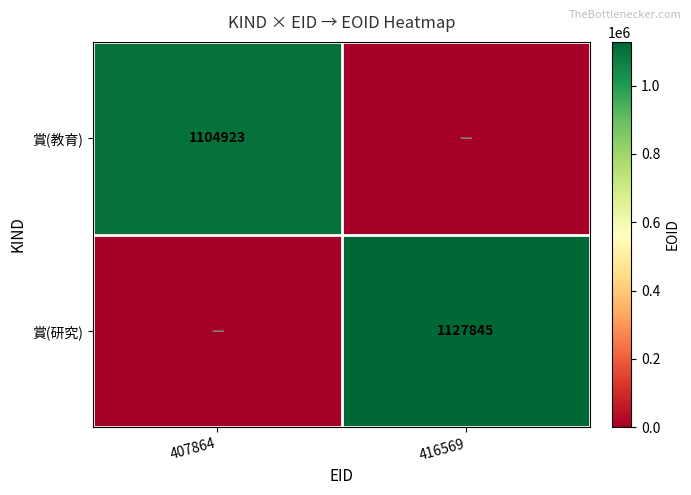

True or false: 賞(教育) has a value of 1104923 at 407864.

True